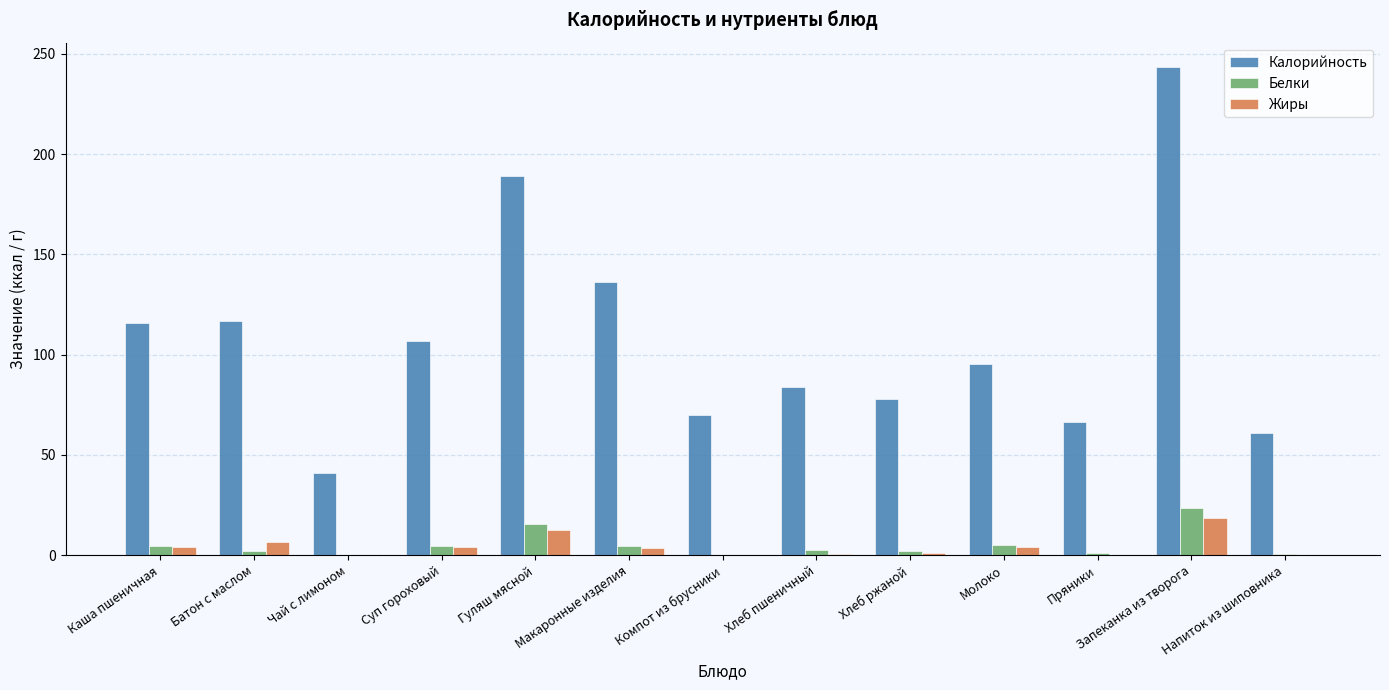

At which label is Калорийность closest to 142?

Макаронные изделия